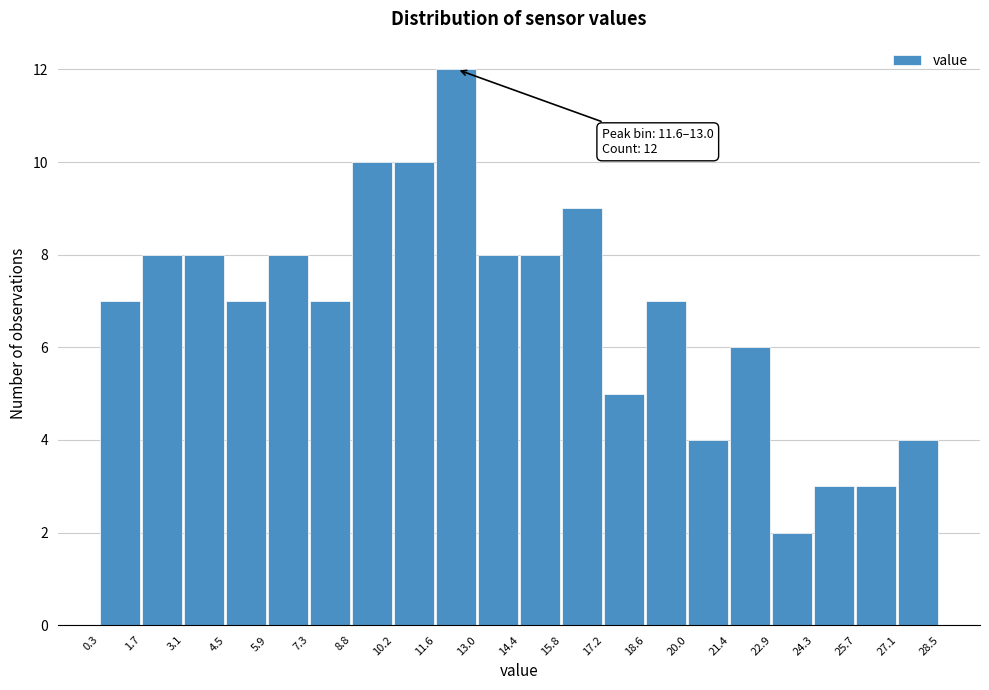

Over which range of the x-axis is the bar tallest?

11.6 to 13.0